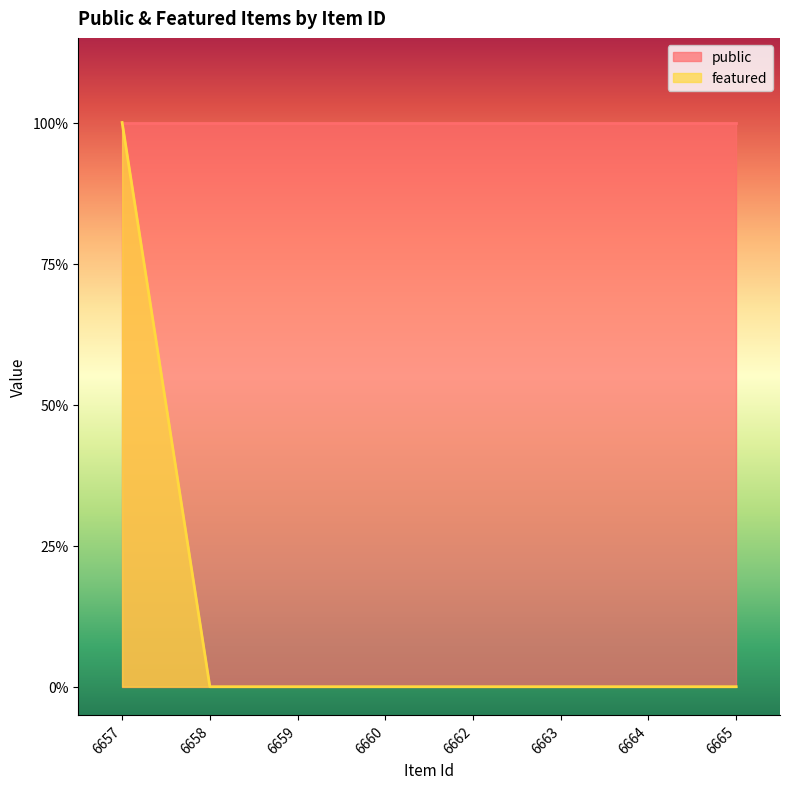

Which category has the lowest value across all series?

6658